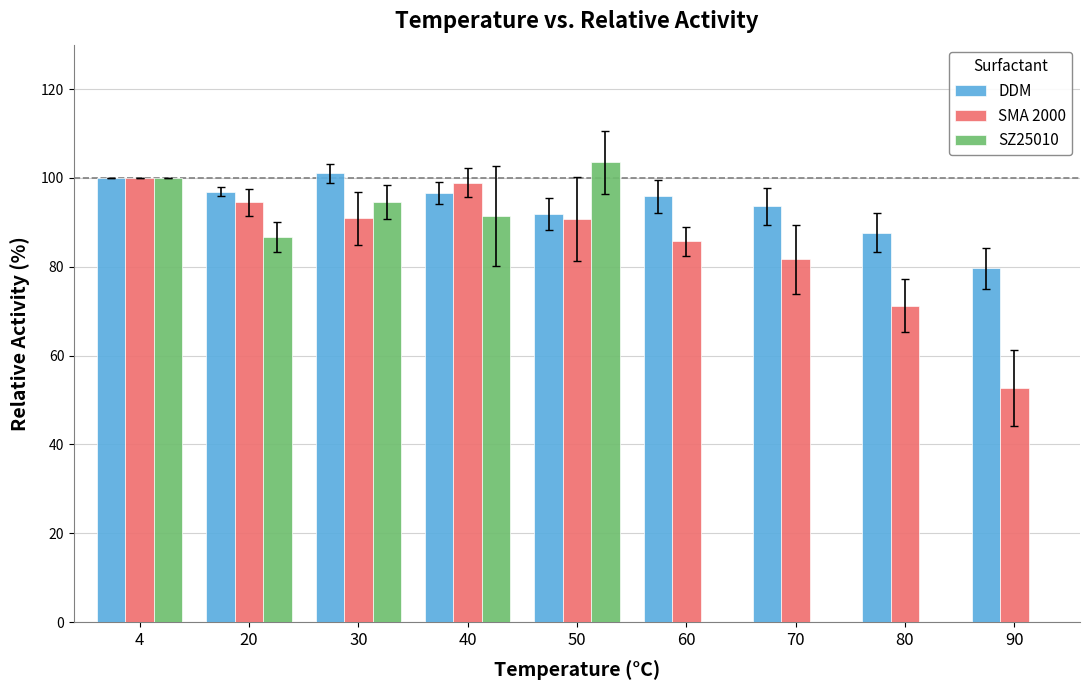

What is the sum of all SMA 2000 values?

766.5